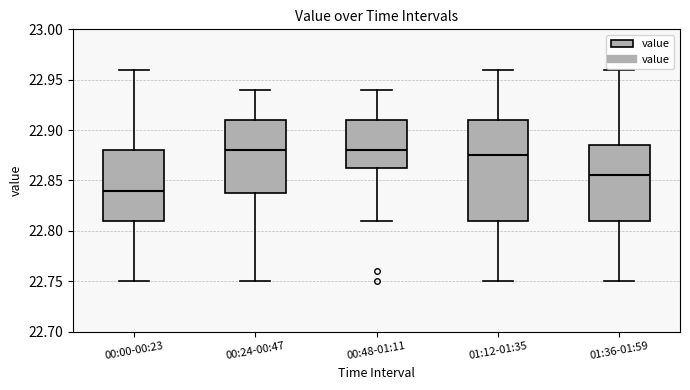

Reading left to right, read every box against the y-axis: the position of its median line, the range the box covers, and the ends of its whiskers. The values are not printed on the chart, so give them approximately, as read against the axis.

00:00-00:23: median 22.840, box 22.810 to 22.880, whiskers 22.750 to 22.960
00:24-00:47: median 22.880, box 22.840 to 22.910, whiskers 22.750 to 22.940
00:48-01:11: median 22.880, box 22.865 to 22.910, whiskers 22.810 to 22.940
01:12-01:35: median 22.875, box 22.810 to 22.910, whiskers 22.750 to 22.960
01:36-01:59: median 22.855, box 22.810 to 22.885, whiskers 22.750 to 22.960